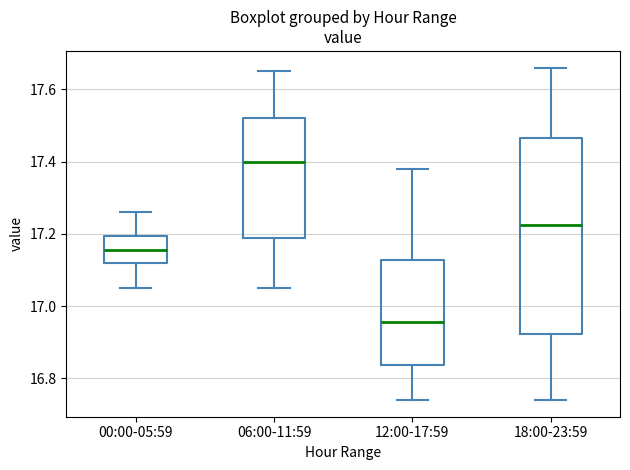

Reading left to right, transcribe this box plot: for each box, give where its median line is, the range the box spans, and where its two whiskers end, as read against the y-axis. The values are not printed on the chart, so give them approximately, as read against the axis.

00:00-05:59: median 17.16, box 17.12 to 17.20, whiskers 17.06 to 17.26
06:00-11:59: median 17.40, box 17.18 to 17.52, whiskers 17.06 to 17.66
12:00-17:59: median 16.96, box 16.84 to 17.12, whiskers 16.74 to 17.38
18:00-23:59: median 17.22, box 16.92 to 17.46, whiskers 16.74 to 17.66